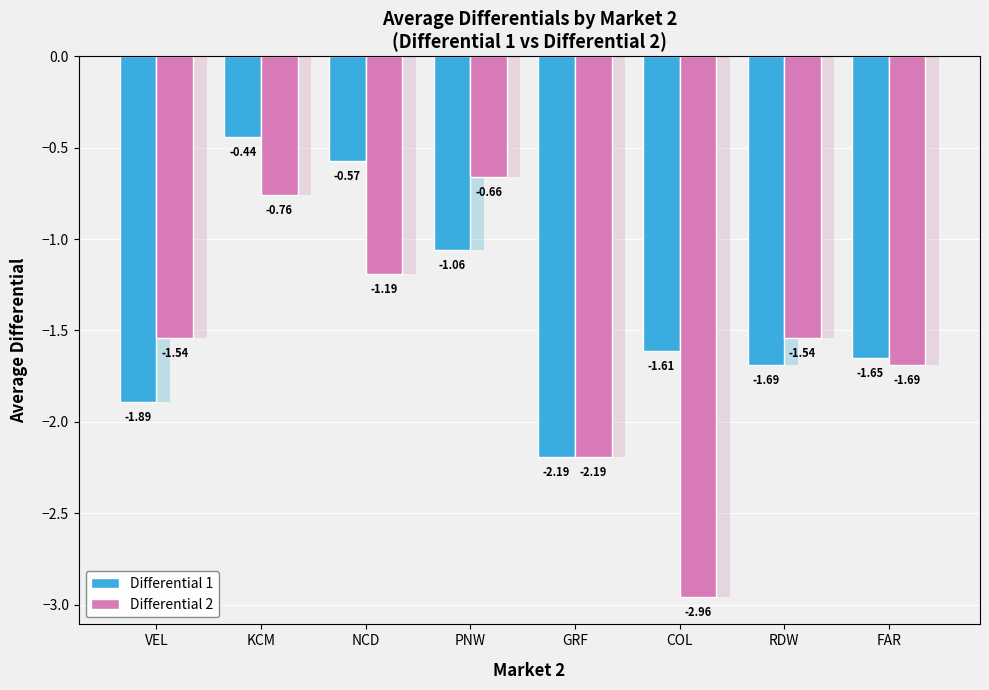

What is the label of the 7th bar from the right?

KCM